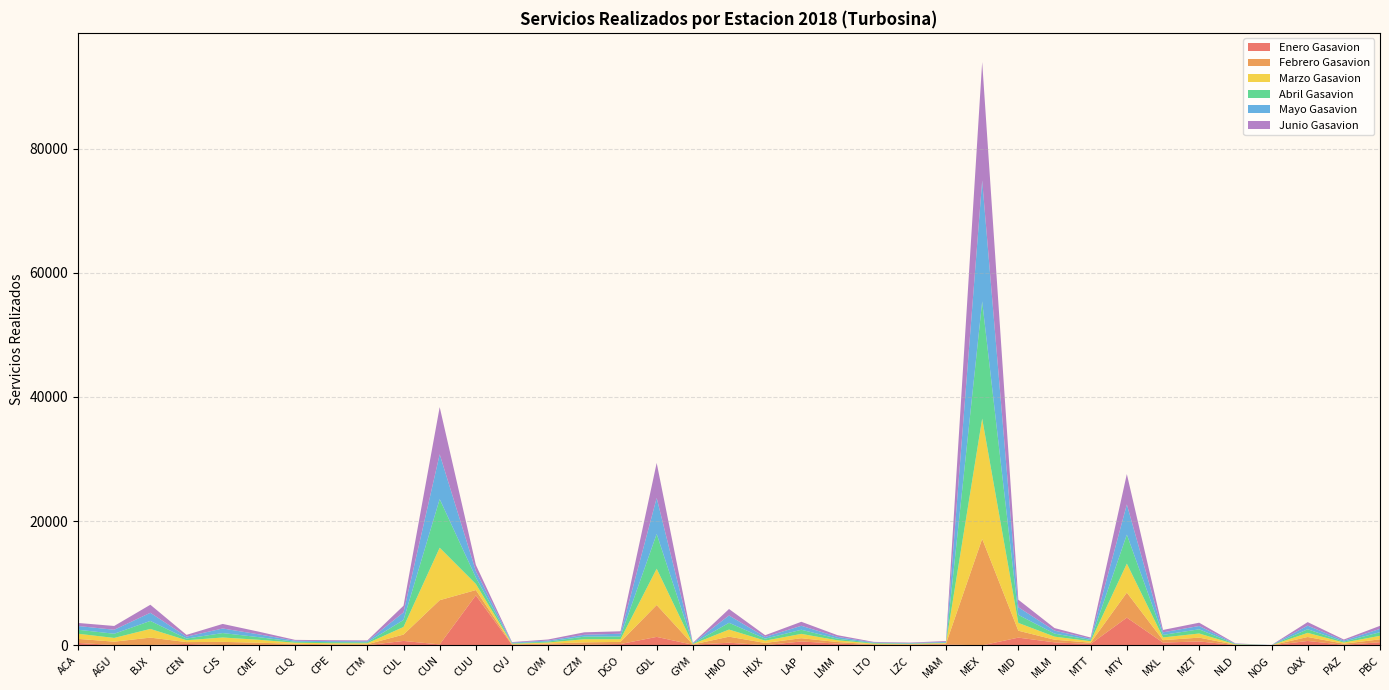

Reading right to left, what are all the values shown in this chart?

Enero Gasavion: PBC=503	PAZ=88	OAX=705	NOG=6	NLD=51	MZT=630	MXL=447	MTY=4468	MTT=225	MLM=484	MID=1245	MEX=4	MAM=141	LZC=83	LTO=67	LMM=278	LAP=627	HUX=24	HMO=425	GYM=99	GDL=1362	DGO=212	CZM=105	CVM=140	CVJ=66	CUU=8051	CUN=153	CUL=713	CTM=23	CPE=31	CLQ=97	CME=7	CJS=32	CEN=227	BJX=57	AGU=47	ACA=392
Febrero Gasavion: PBC=465	PAZ=179	OAX=640	NOG=14	NLD=42	MZT=613	MXL=389	MTY=4029	MTT=204	MLM=424	MID=1113	MEX=17146	MAM=126	LZC=73	LTO=98	LMM=256	LAP=521	HUX=360	HMO=971	GYM=42	GDL=5135	DGO=346	CZM=376	CVM=147	CVJ=95	CUU=853	CUN=7119	CUL=1020	CTM=151	CPE=141	CLQ=150	CME=414	CJS=527	CEN=298	BJX=1188	AGU=545	ACA=650
Marzo Gasavion: PBC=569	PAZ=185	OAX=666	NOG=6	NLD=68	MZT=666	MXL=438	MTY=4664	MTT=237	MLM=496	MID=1255	MEX=19369	MAM=109	LZC=75	LTO=119	LMM=278	LAP=699	HUX=375	HMO=1146	GYM=70	GDL=5843	DGO=429	CZM=507	CVM=171	CVJ=99	CUU=986	CUN=8449	CUL=1227	CTM=166	CPE=171	CLQ=177	CME=474	CJS=707	CEN=298	BJX=1401	AGU=604	ACA=828
Abril Gasavion: PBC=581	PAZ=145	OAX=583	NOG=9	NLD=59	MZT=674	MXL=412	MTY=4675	MTT=211	MLM=487	MID=1292	MEX=18876	MAM=61	LZC=69	LTO=99	LMM=262	LAP=663	HUX=316	HMO=1093	GYM=61	GDL=5604	DGO=450	CZM=417	CVM=156	CVJ=69	CUU=1044	CUN=7829	CUL=1129	CTM=152	CPE=173	CLQ=165	CME=423	CJS=713	CEN=271	BJX=1288	AGU=672	ACA=643
Mayo Gasavion: PBC=531	PAZ=170	OAX=582	NOG=11	NLD=50	MZT=535	MXL=409	MTY=4857	MTT=197	MLM=478	MID=1232	MEX=19478	MAM=122	LZC=64	LTO=87	LMM=286	LAP=643	HUX=276	HMO=1173	GYM=69	GDL=5792	DGO=436	CZM=297	CVM=152	CVJ=117	CUU=1025	CUN=7225	CUL=1220	CTM=159	CPE=159	CLQ=156	CME=453	CJS=737	CEN=309	BJX=1310	AGU=642	ACA=605
Junio Gasavion: PBC=495	PAZ=175	OAX=568	NOG=9	NLD=52	MZT=529	MXL=385	MTY=4893	MTT=188	MLM=415	MID=1213	MEX=19068	MAM=133	LZC=82	LTO=89	LMM=277	LAP=642	HUX=281	HMO=1044	GYM=58	GDL=5643	DGO=392	CZM=398	CVM=181	CVJ=79	CUU=1004	CUN=7594	CUL=1074	CTM=145	CPE=147	CLQ=140	CME=429	CJS=734	CEN=286	BJX=1296	AGU=612	ACA=489